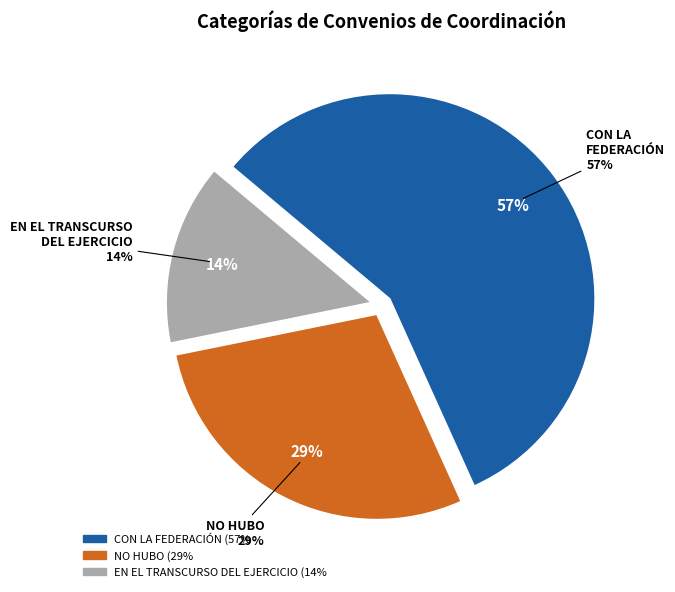

Combined, do En el transcurso del presente ejercicio and No hubo account for over 50%?

No